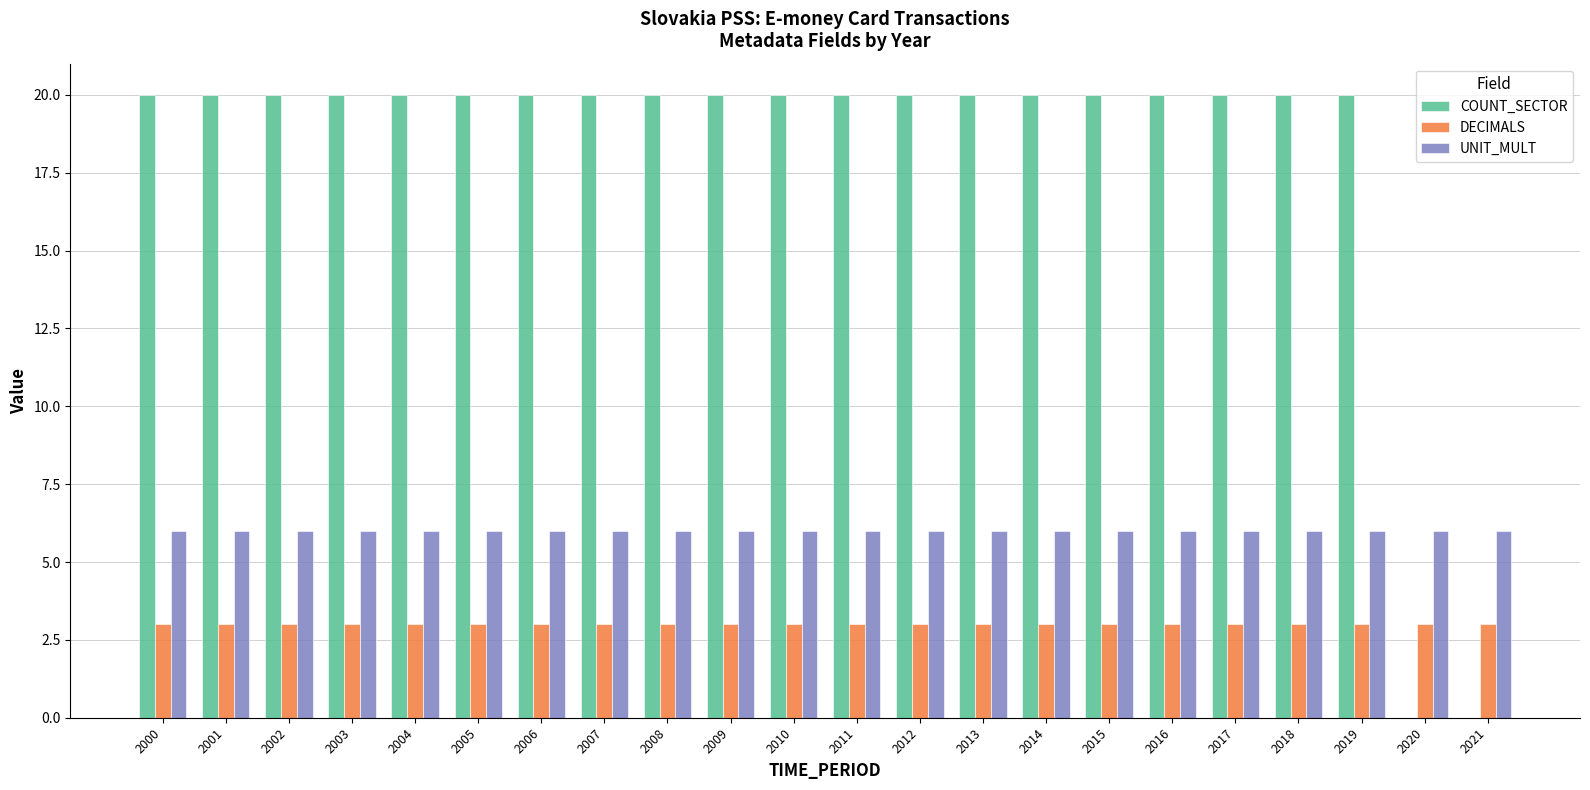

What is the sum of all COUNT_SECTOR values?

400